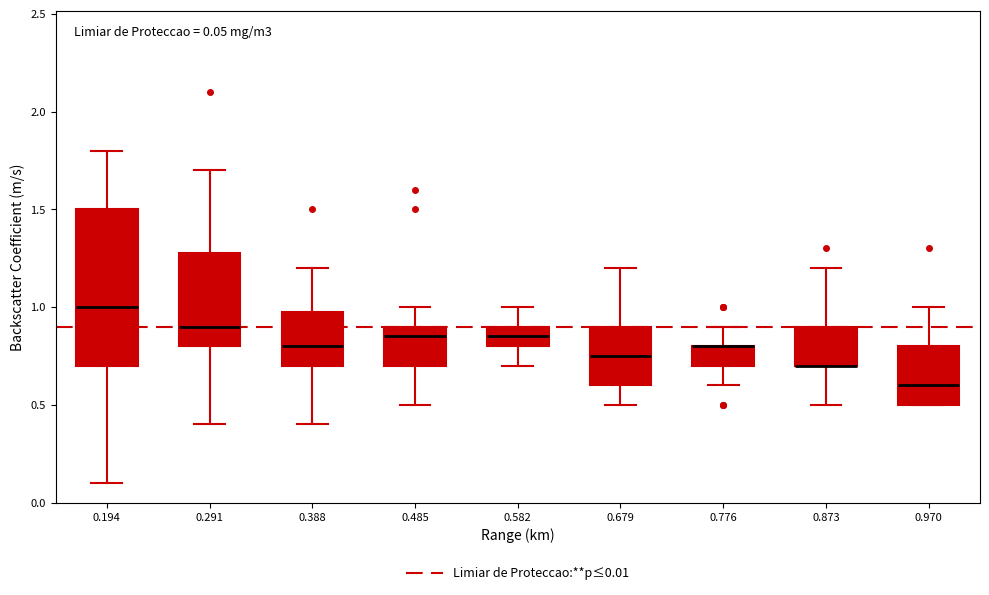

Which box is the tallest, from its lower edge to its upper edge?

0.194